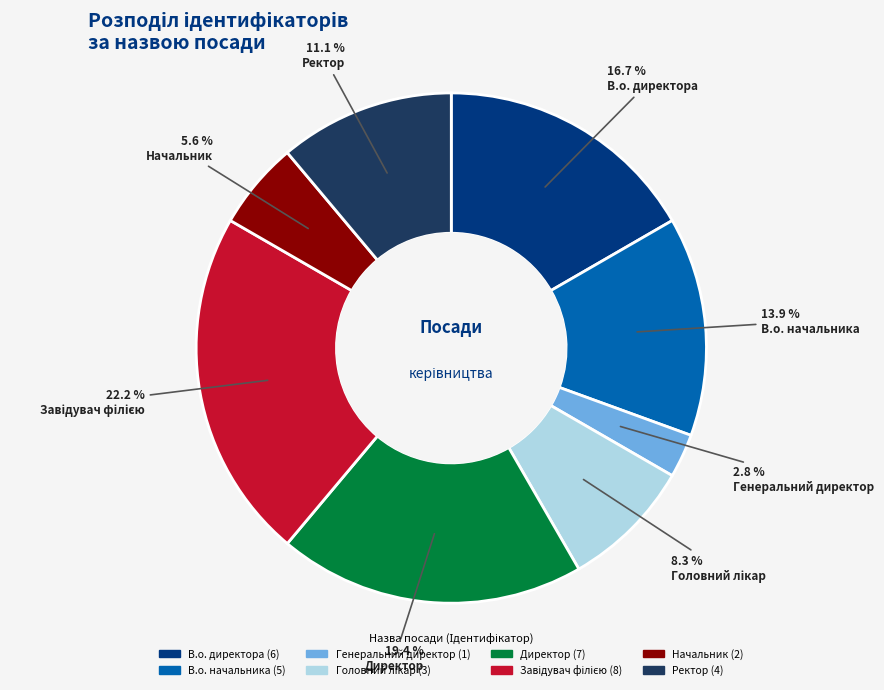

What percentage is the Генеральний директор slice, to the nearest percent?

3%